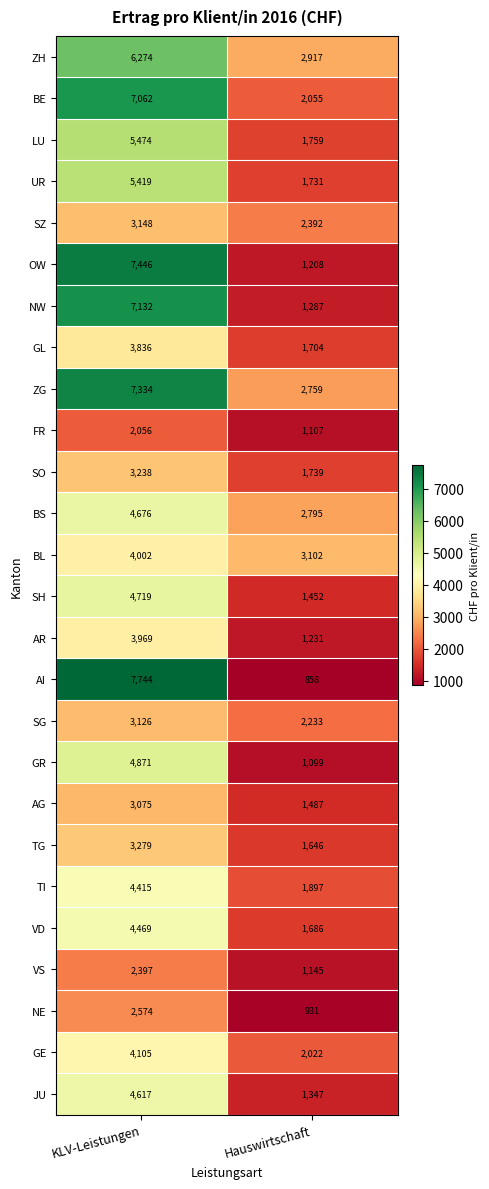

Which series has the largest total across all categories?

ZG